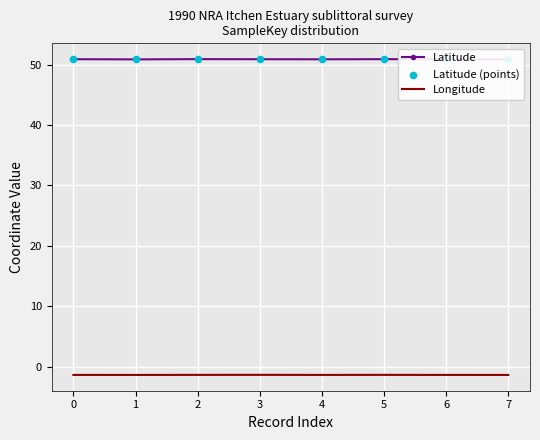

What are all the series names shown in the legend?

Latitude, Longitude, Latitude (points)